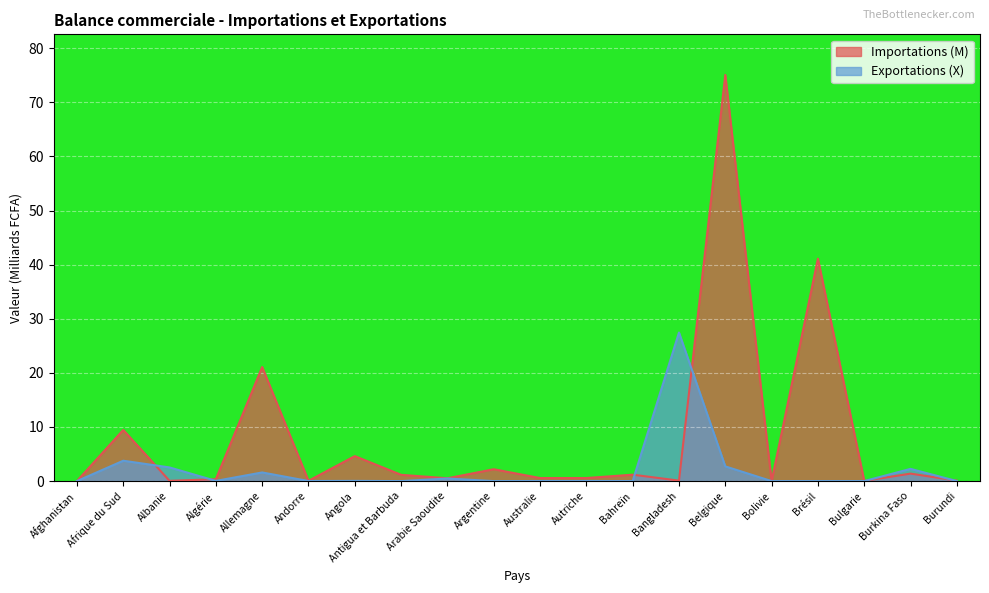

What is the greatest value displayed?

75.1